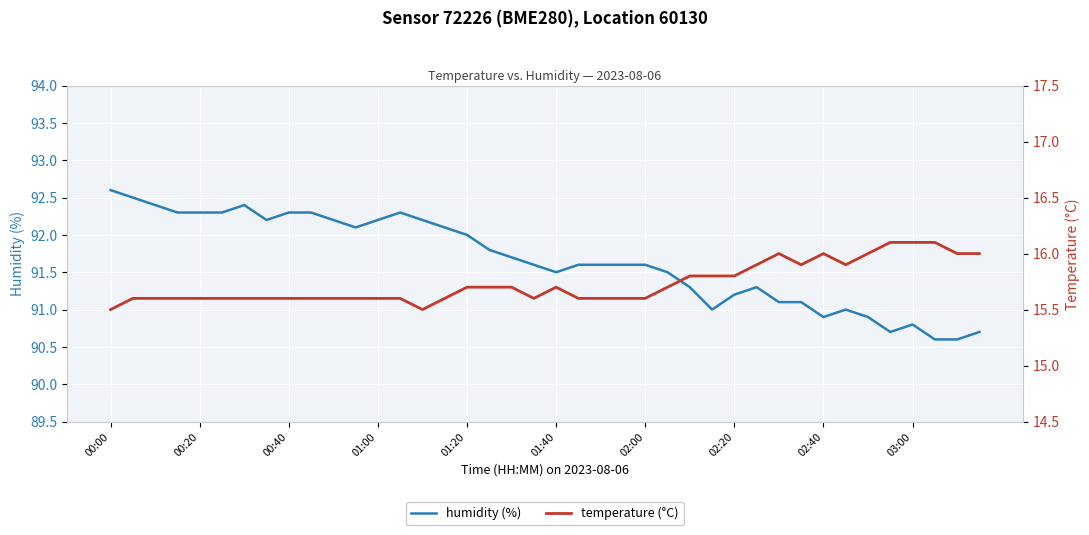

Count the temperature (°C) values in the range 15 to 16.

37